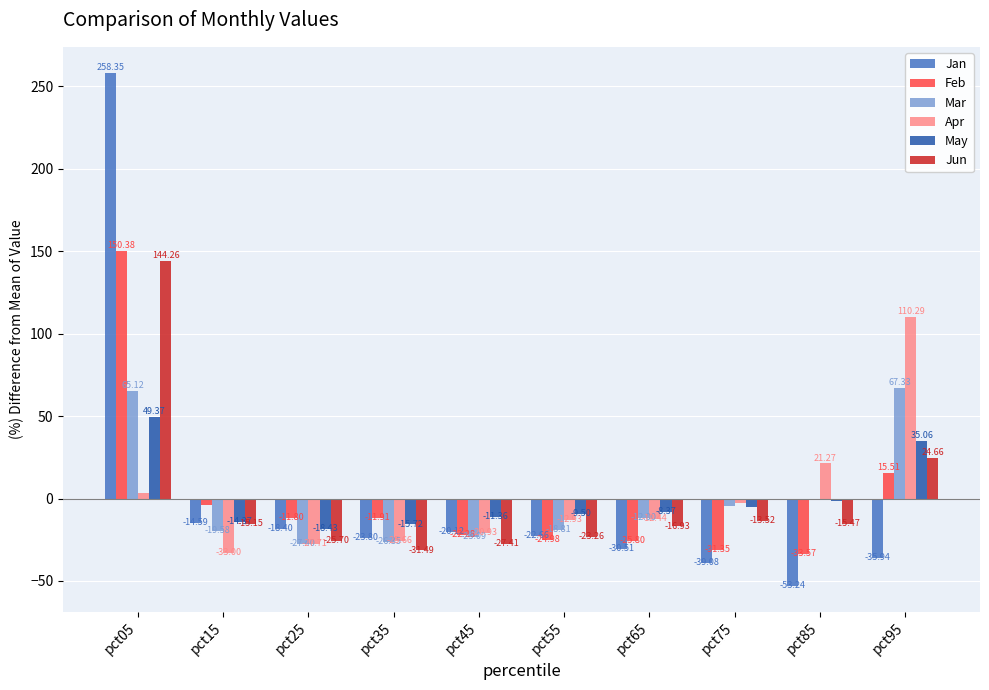

Is it true that Jan equals -22.7 at pct55?

True